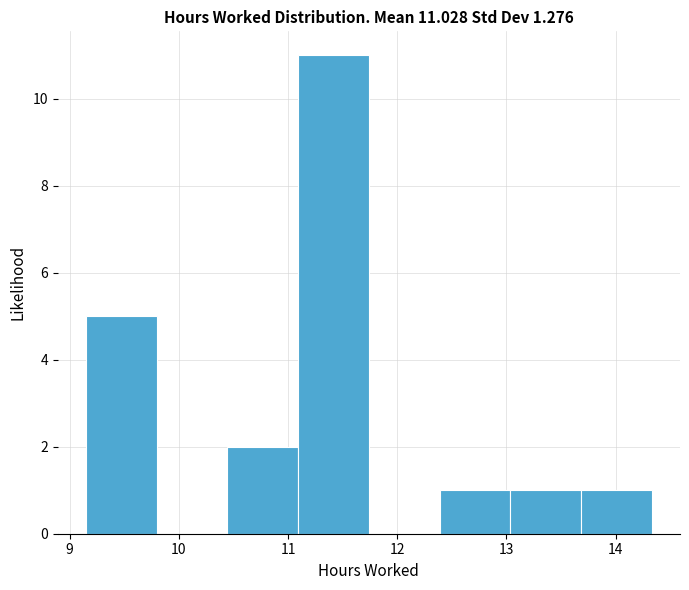

Over which range of the x-axis is the bar tallest?

11.1 to 11.7